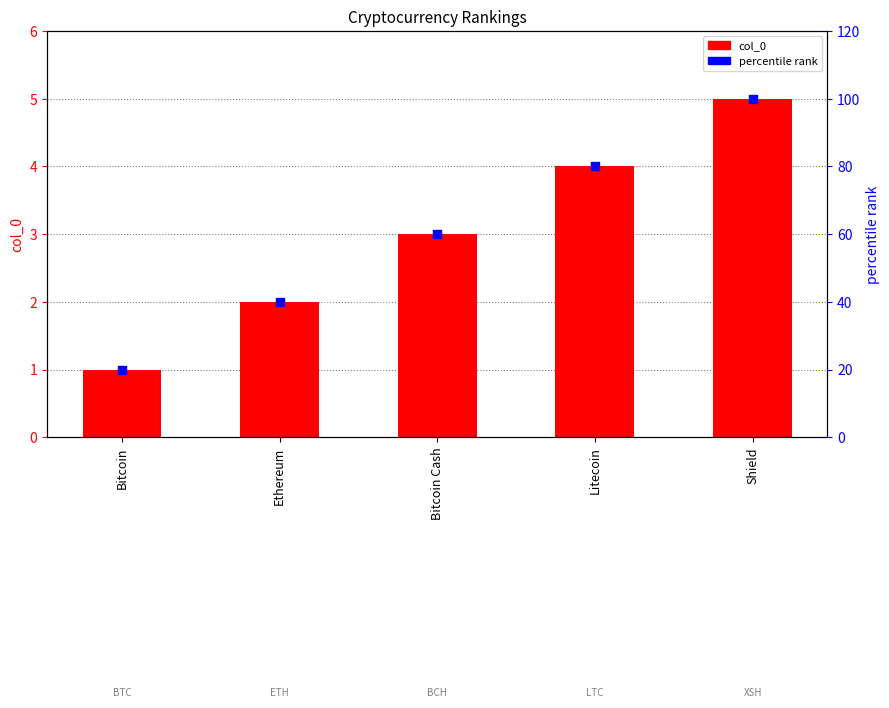

Is the value of col_0 at Litecoin greater than the value of percentile rank at Bitcoin Cash?

No